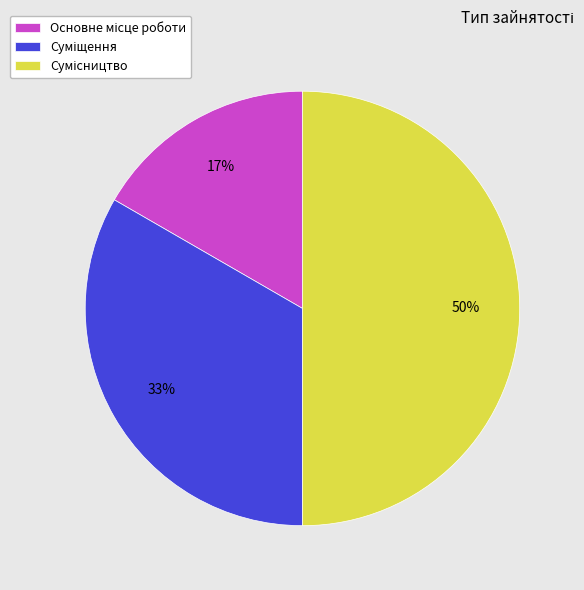

How many slices are in this pie chart?

3